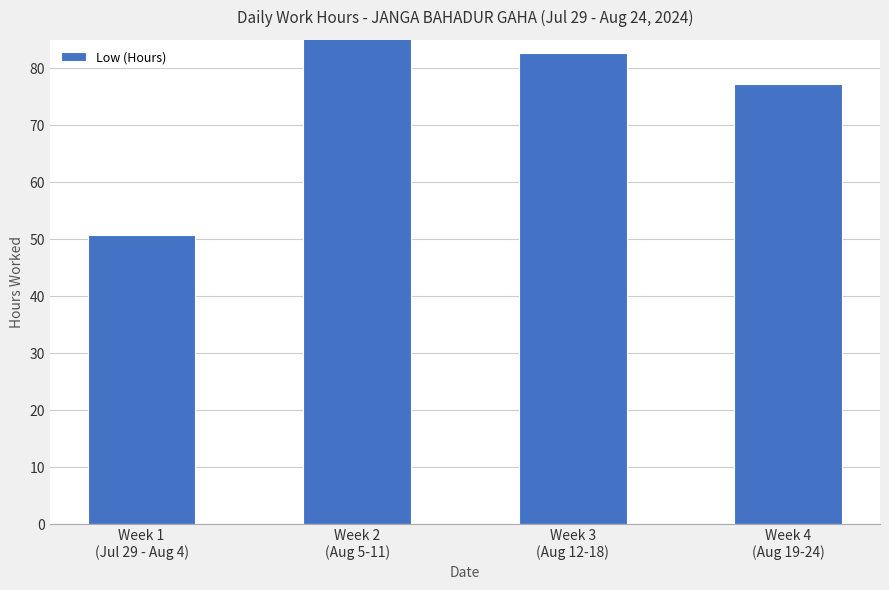

Are the bars horizontal?

No